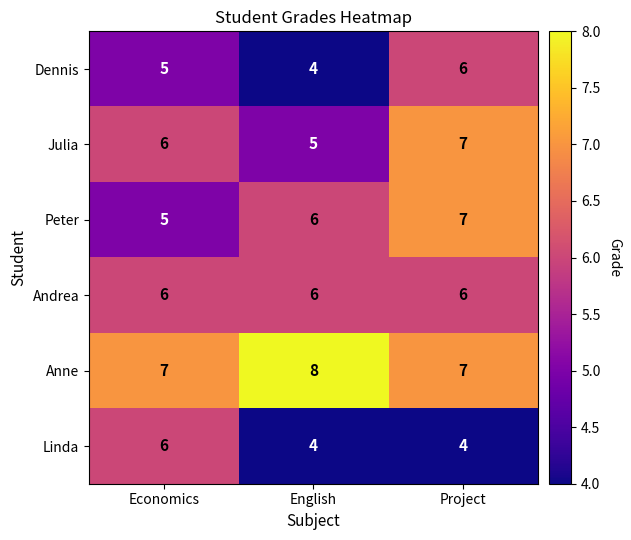

True or false: Linda has a value of 6 at Project.

False